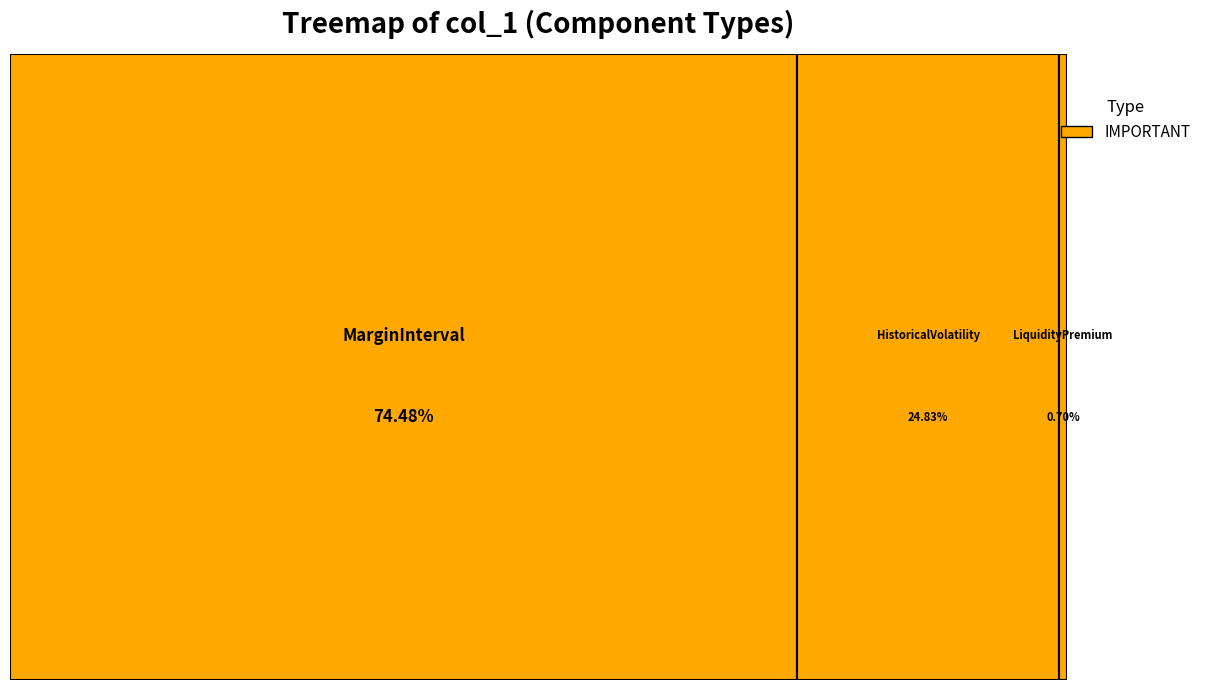

Which slice is the smallest?

LiquidityPremium